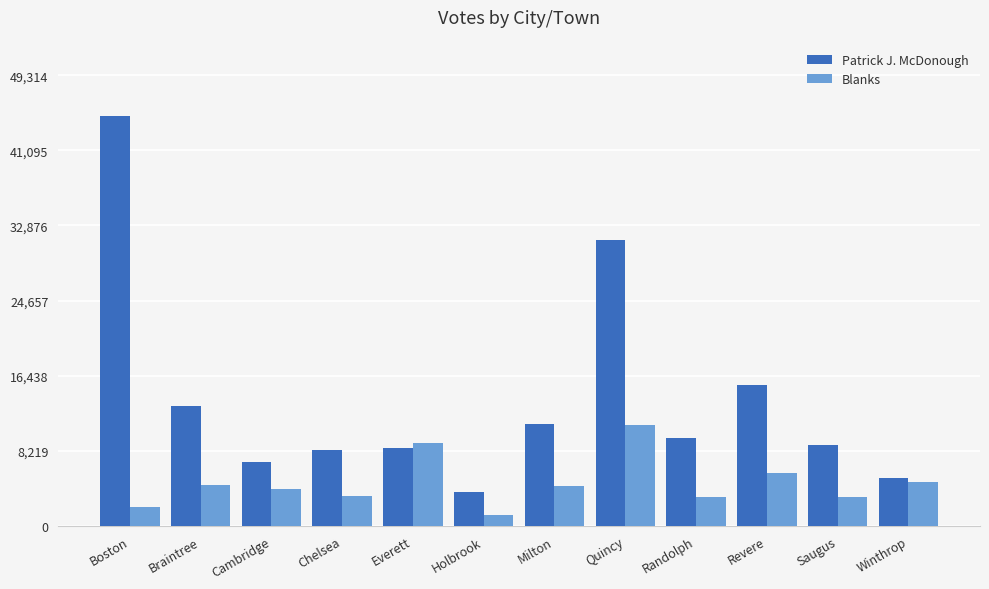

At which category is the sum across all series the highest?

Boston